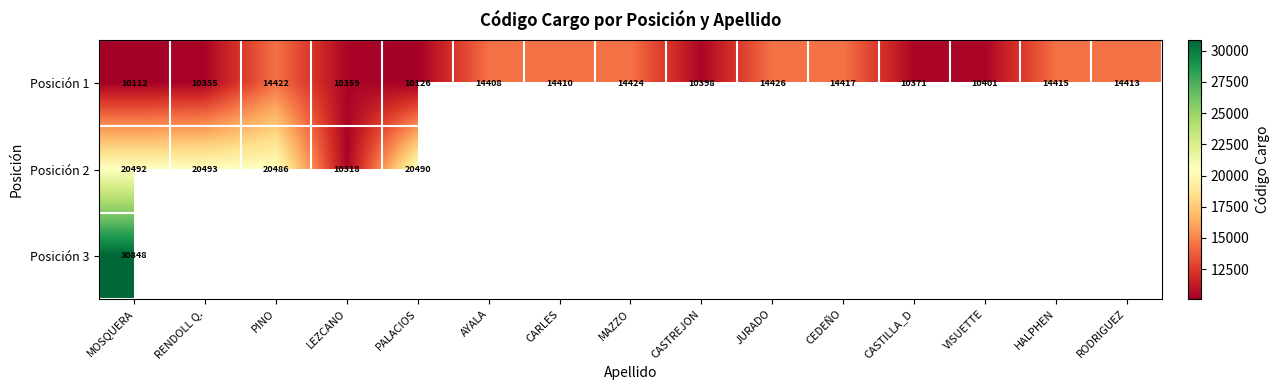

How many distinct data groups are displayed?

3